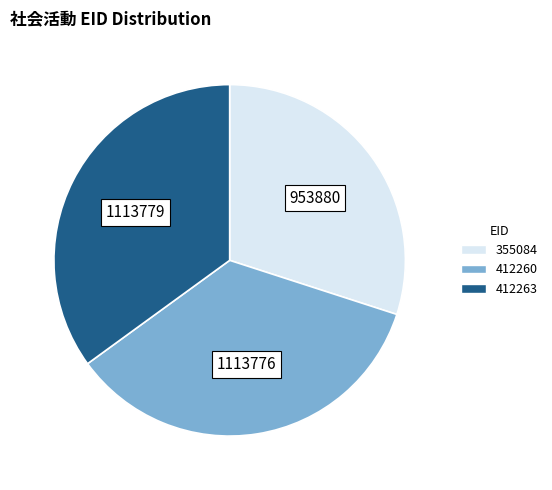

The 412260 slice represents 22% of the pie. True or false?

False